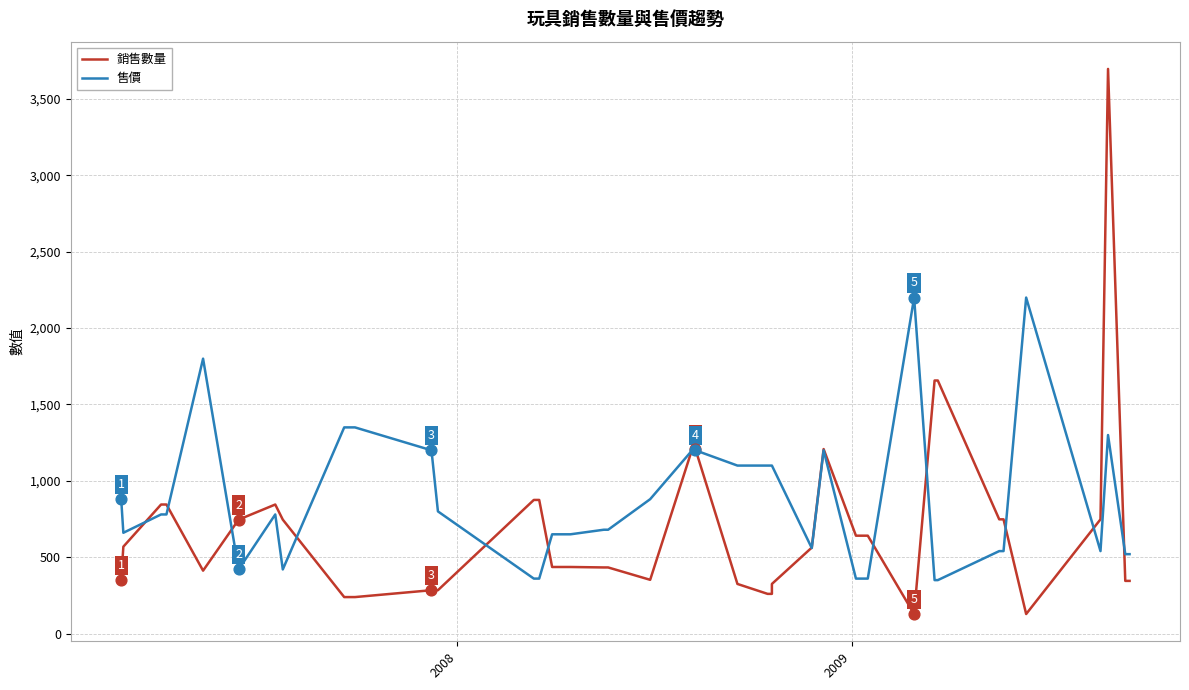

Which series has the largest Y range (max minus min)?

銷售數量